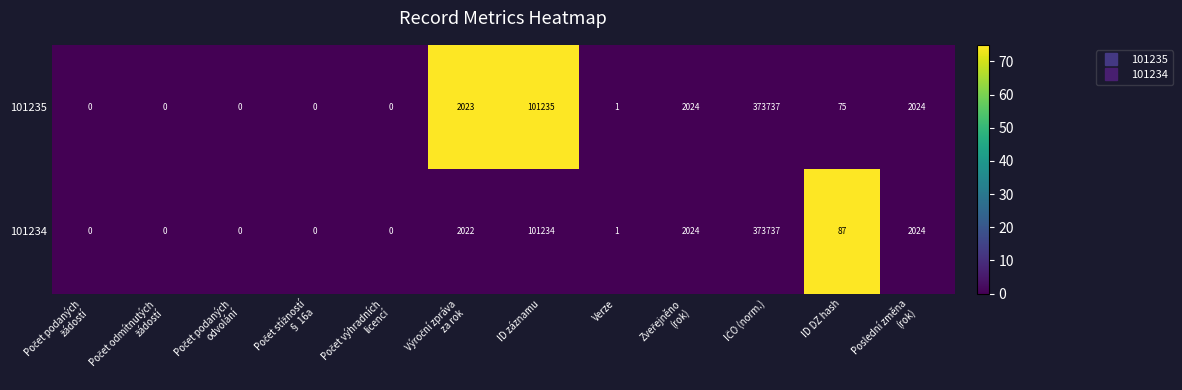

List the series in order of their overall mean, highest first.

101234, 101235